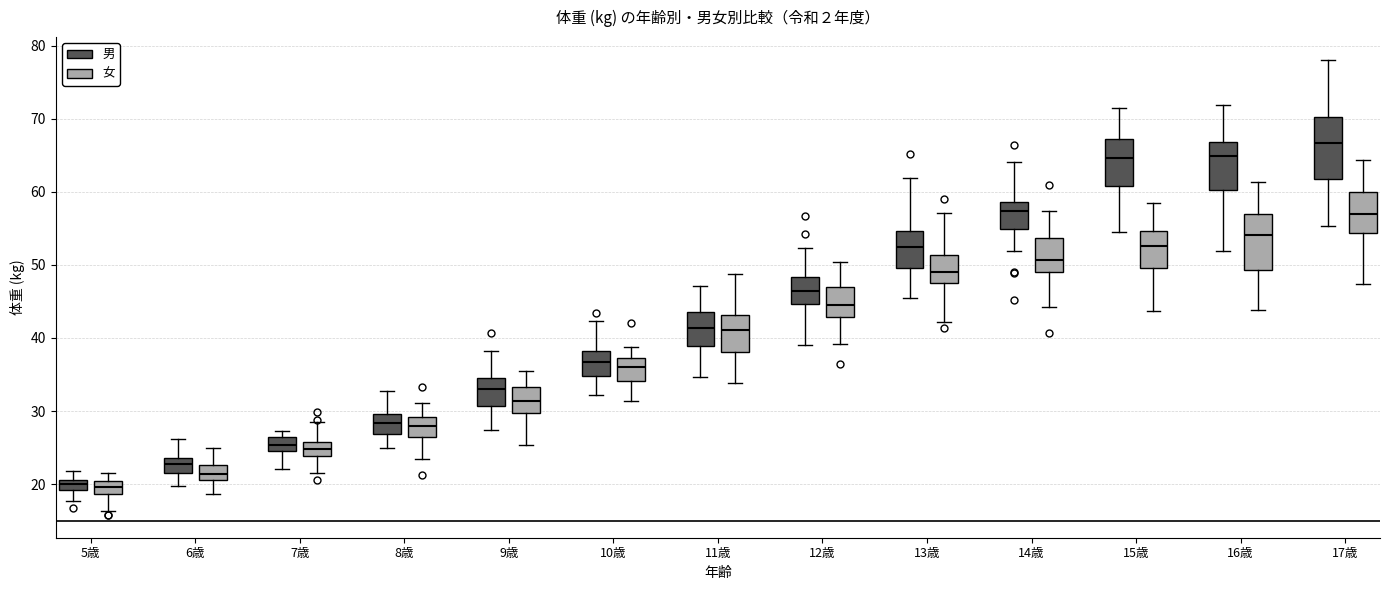

Which box has the highest median line?

17歳 (男)